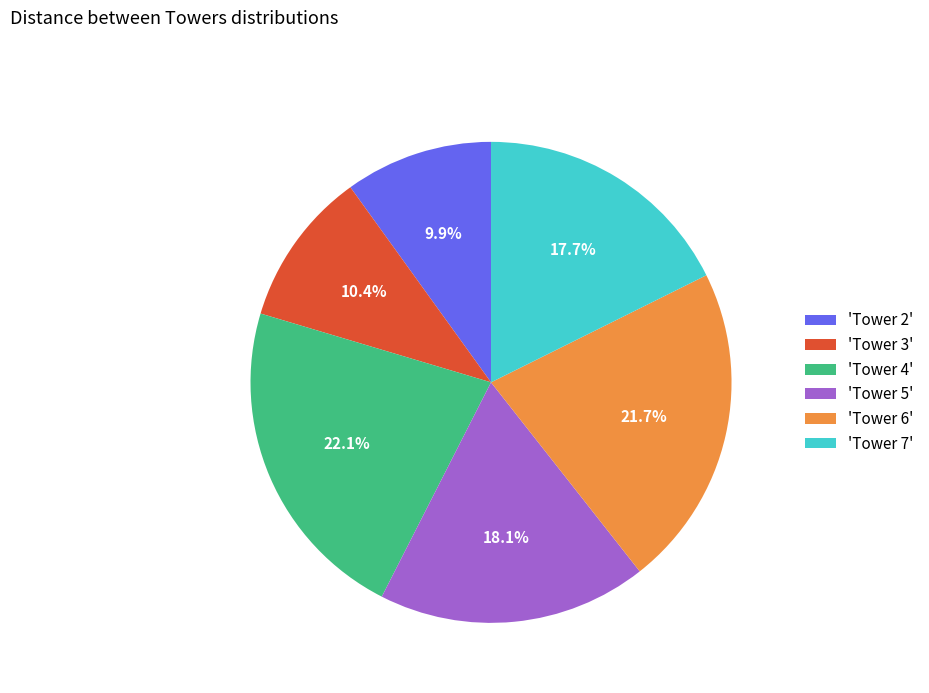

Is the sum of 'Tower 7' and 'Tower 5' greater than half?

No